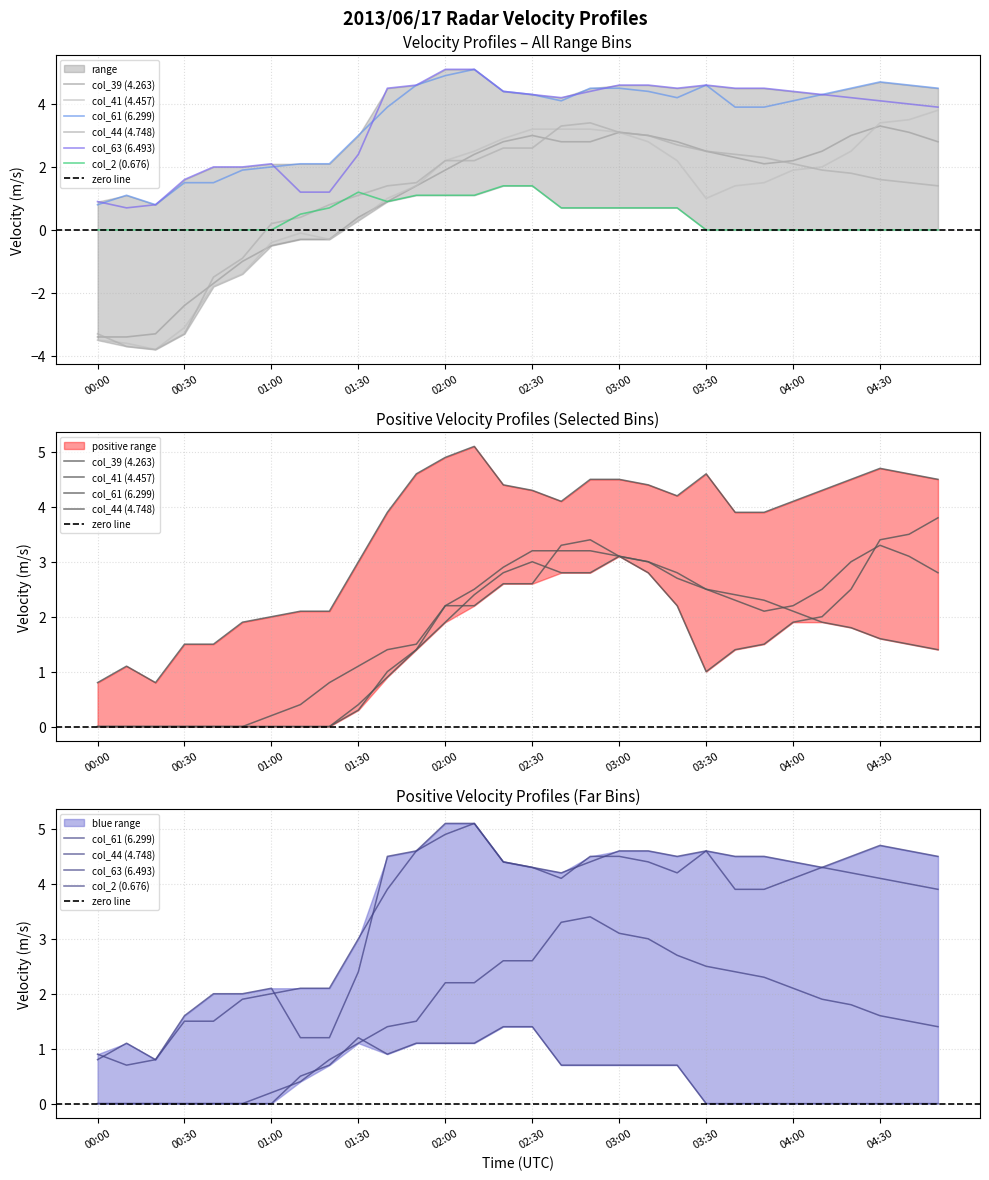

What is the difference between the highest and lowest values at 03:00?

3.9